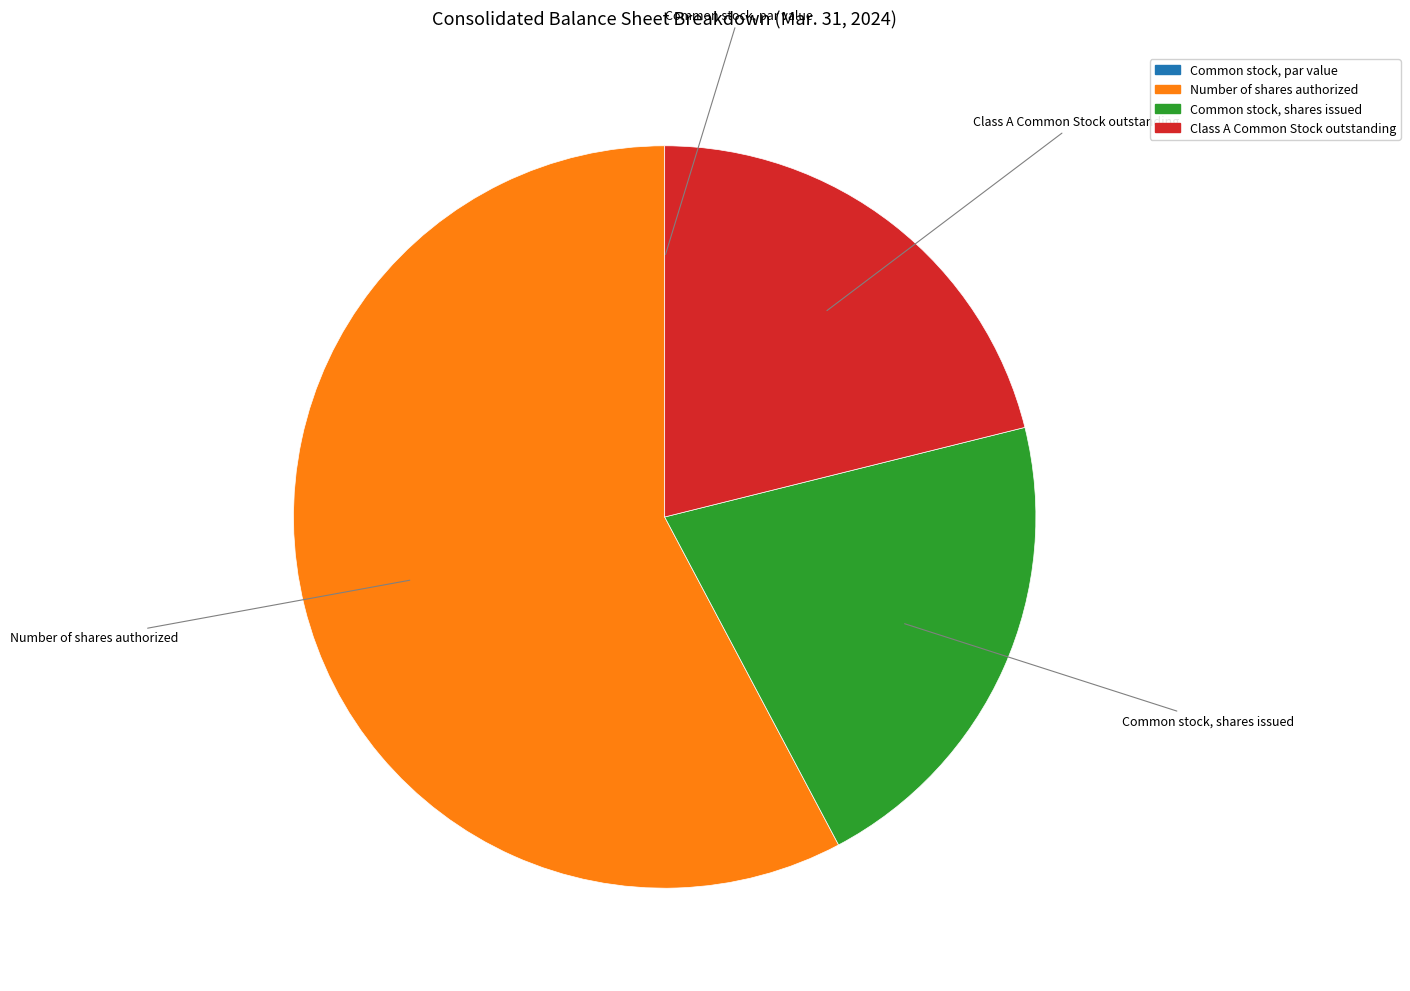

Is it true that Number of shares authorized is 58% of the pie?

True